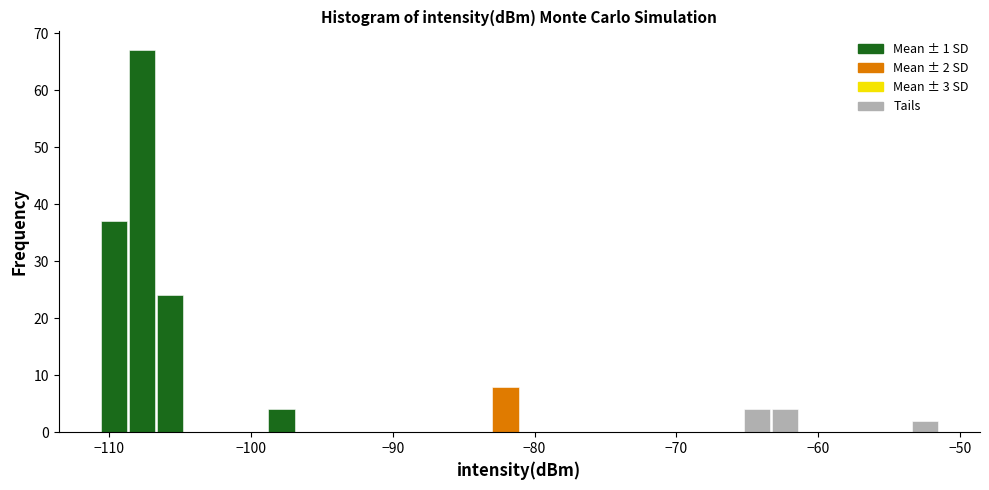

Read against the x-axis, roughly where is the centre of the tallest bar?

-108